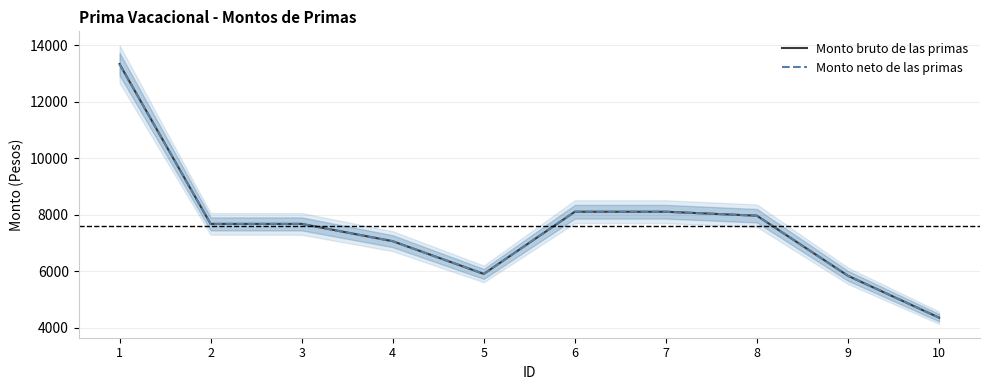

The Monto neto de las primas series shows 13335.0 at 1. True or false?

True